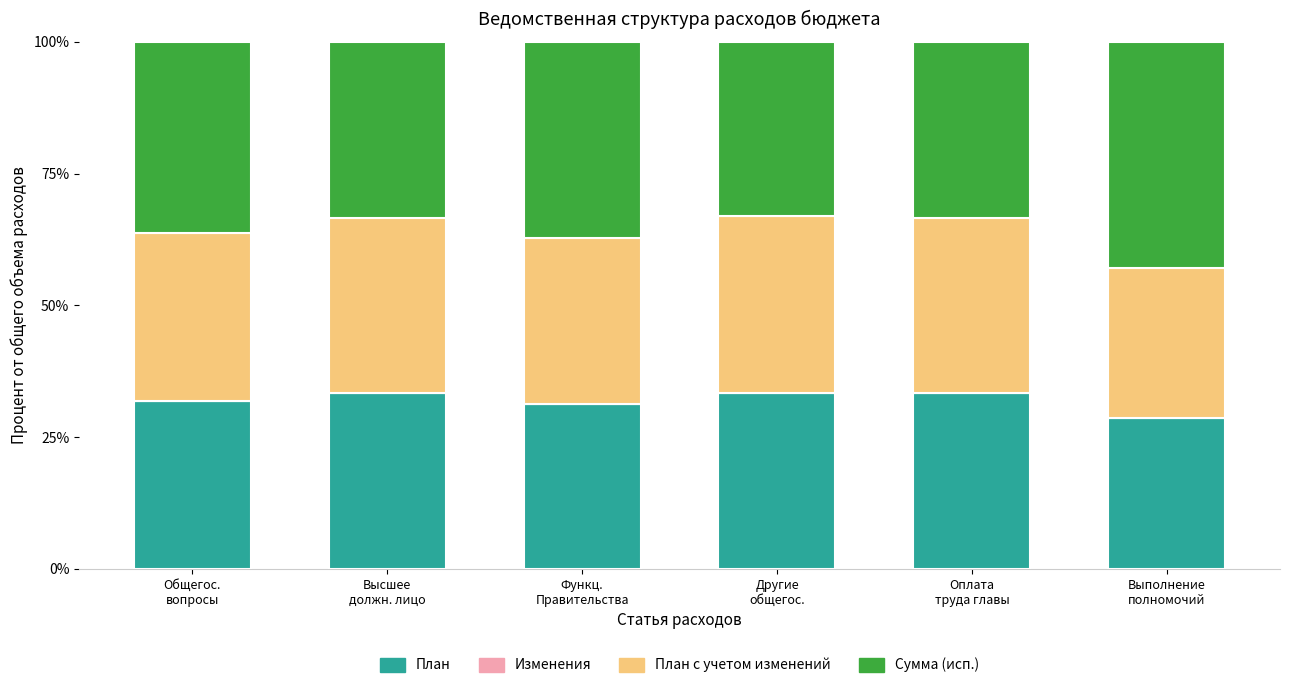

What is the highest value of the План series?

33.4